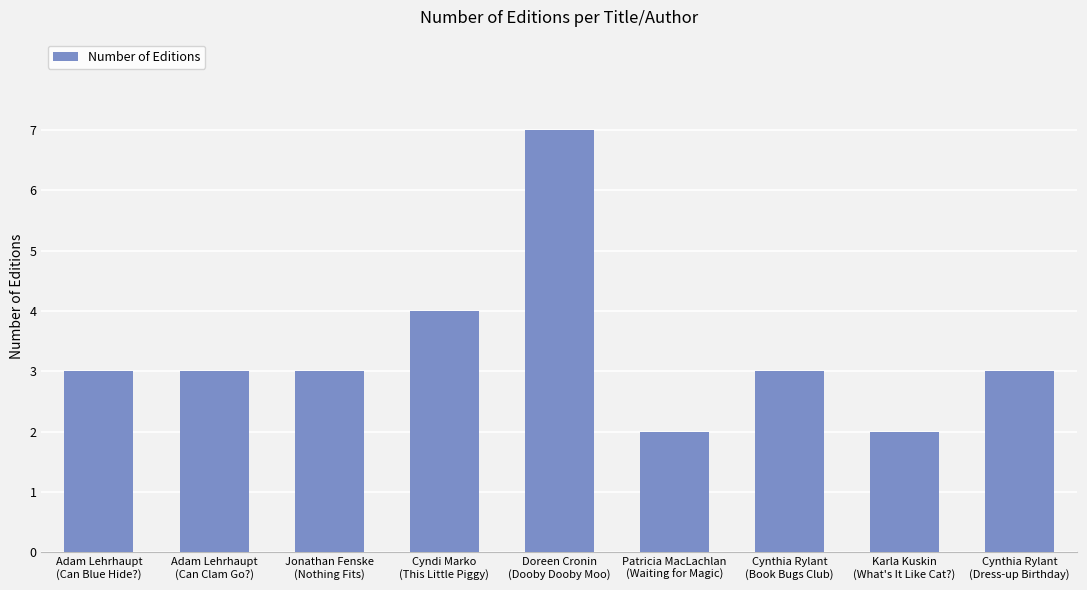

What is the difference between the second highest and second lowest values?

2